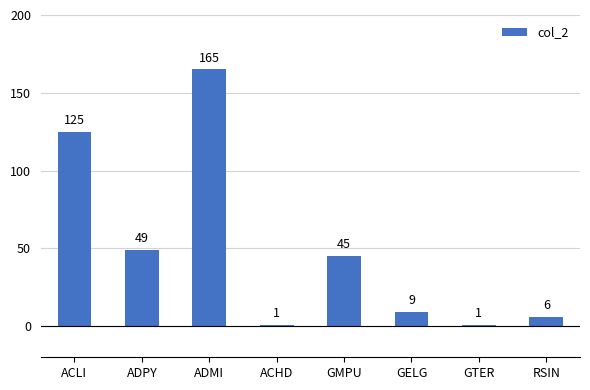

What is the label of the 6th bar from the right?

ADMI